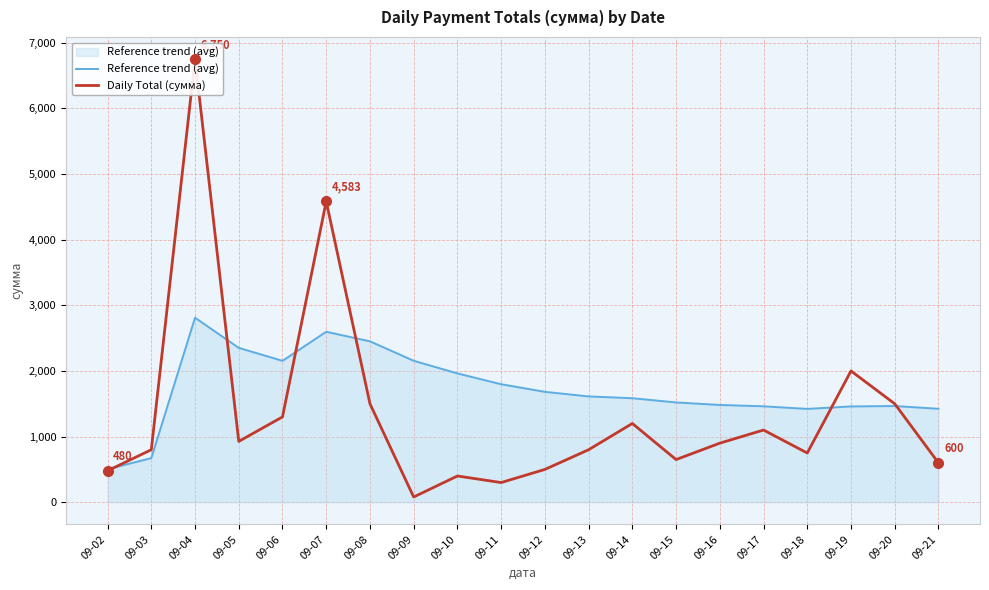

What is the approximate value of Daily Total (сумма) at 09-03?

800.0